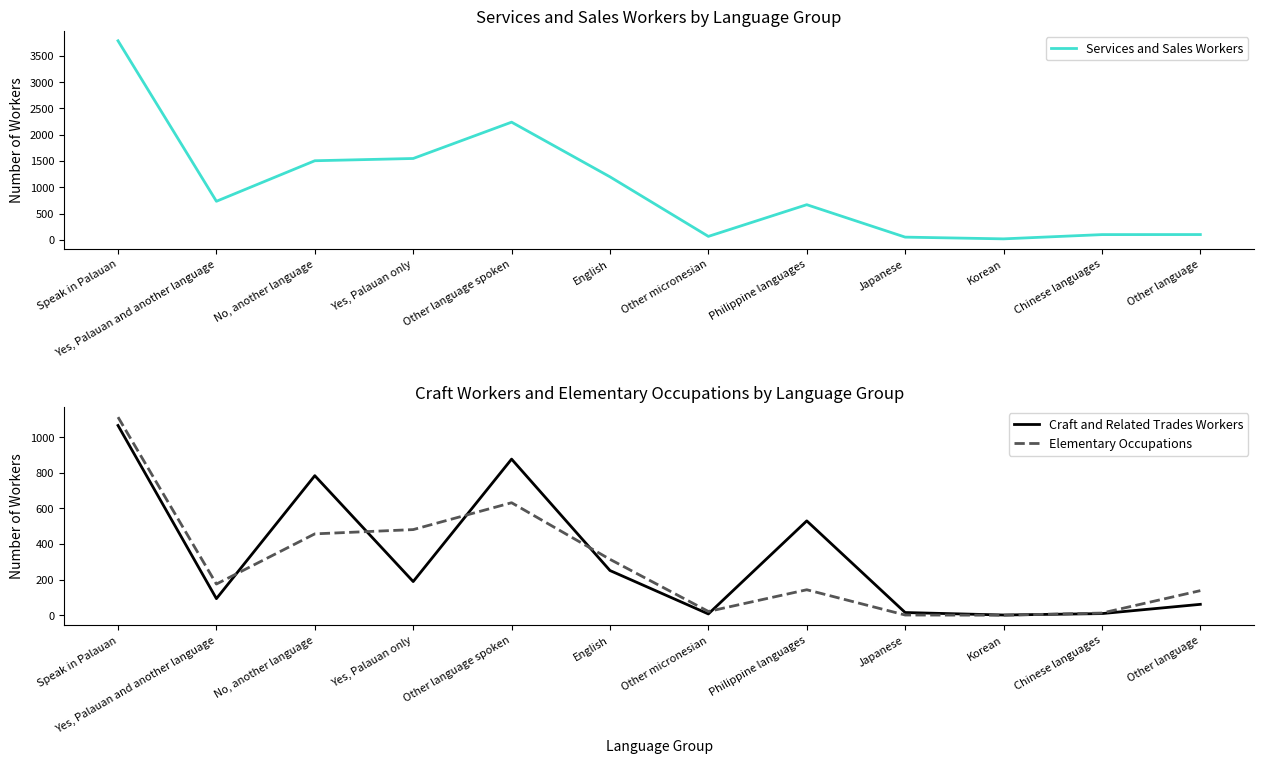

At which category is the sum across all series the highest?

Speak in Palauan